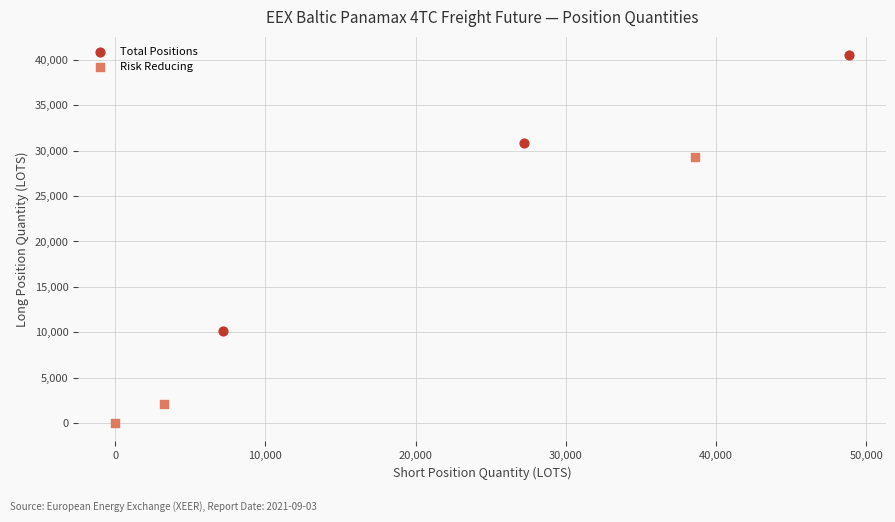

What are all the series names shown in the legend?

Total Positions, Risk Reducing